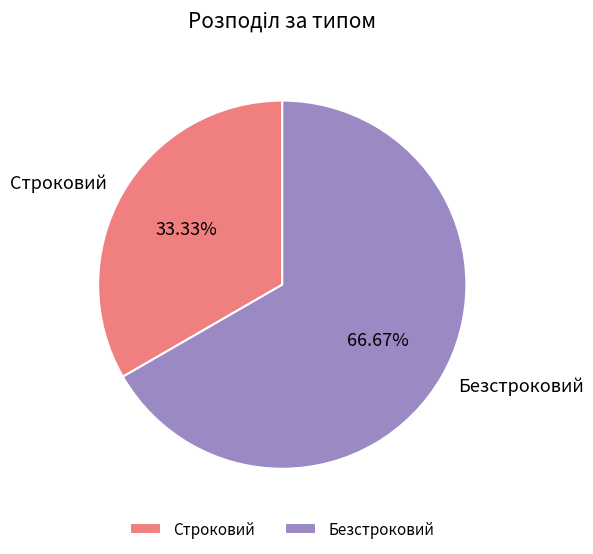

Count the number of slices in the pie.

2